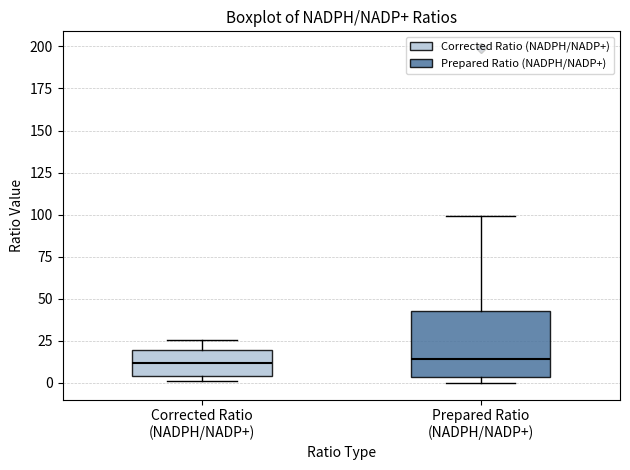

Where does the upper whisker of the box for Prepared Ratio (NADPH/NADP+) end on the y-axis? The values are not printed on the chart, so give them approximately, as read against the axis.

100